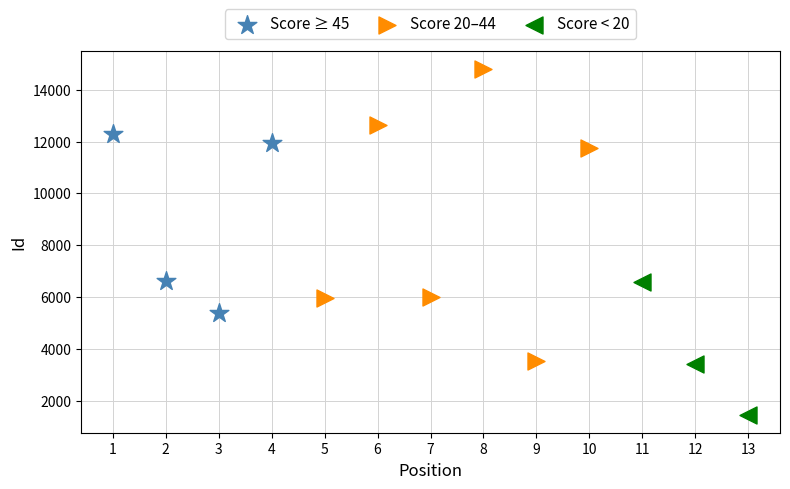

Which series has the largest Y range (max minus min)?

Score 20–44